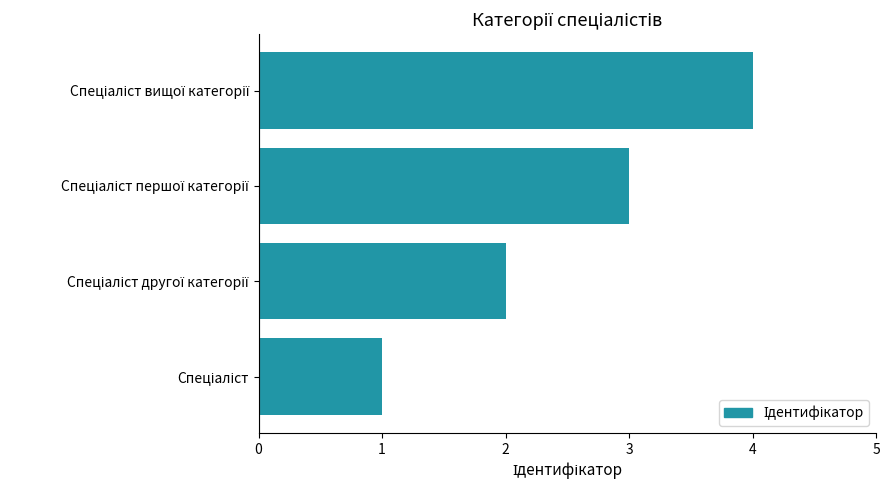

Count the number of categories in the chart.

4